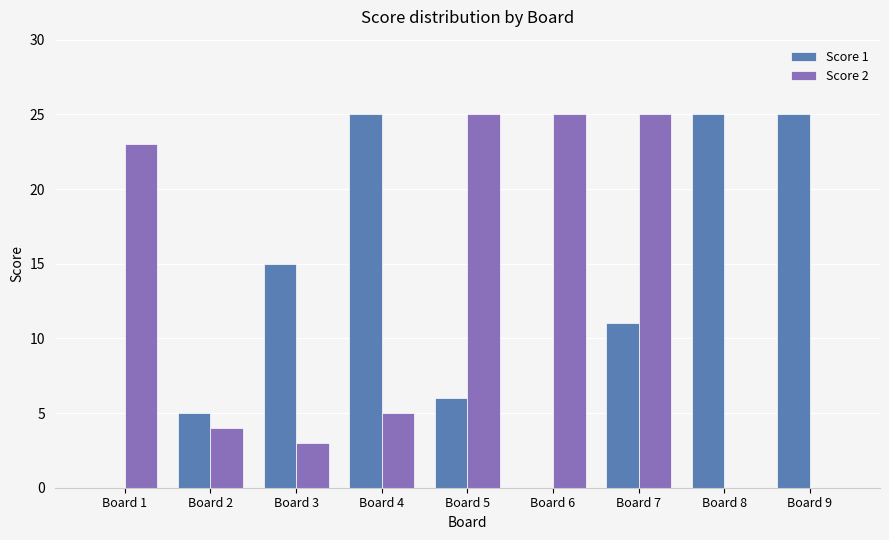

At which category is the sum across all series the highest?

Board 7